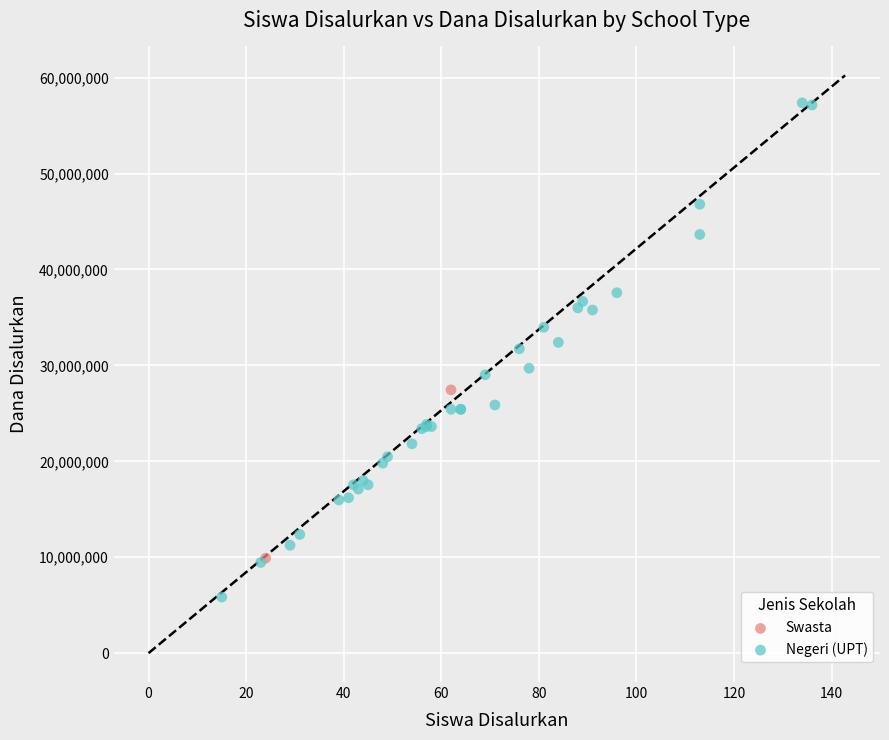

Which series contains the highest Y value?

Negeri (UPT)